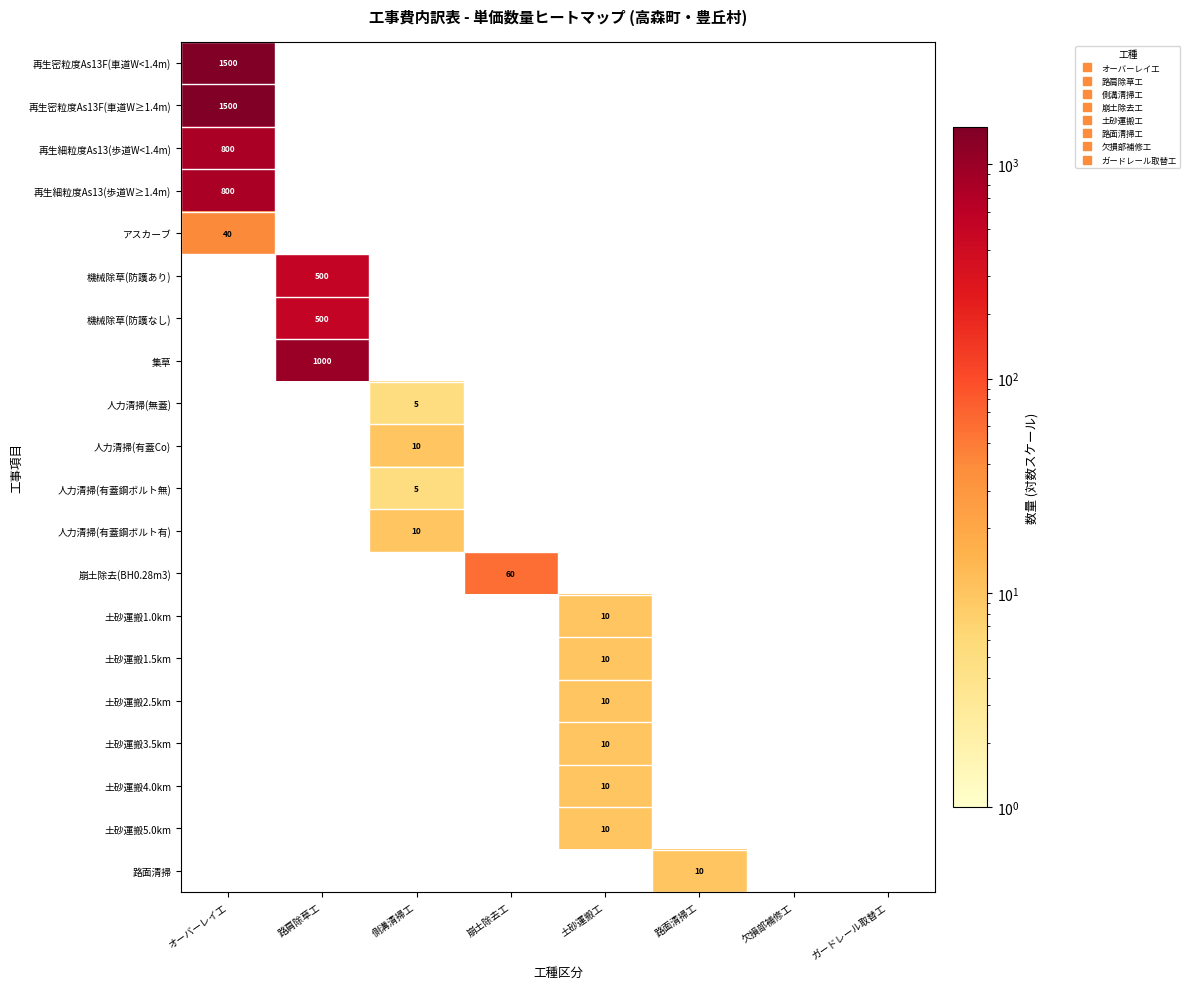

Is the value of 集草 at 欠損部補修工 greater than the value of 再生密粒度As13F(車道W≥1.4m) at 崩土除去工?

No